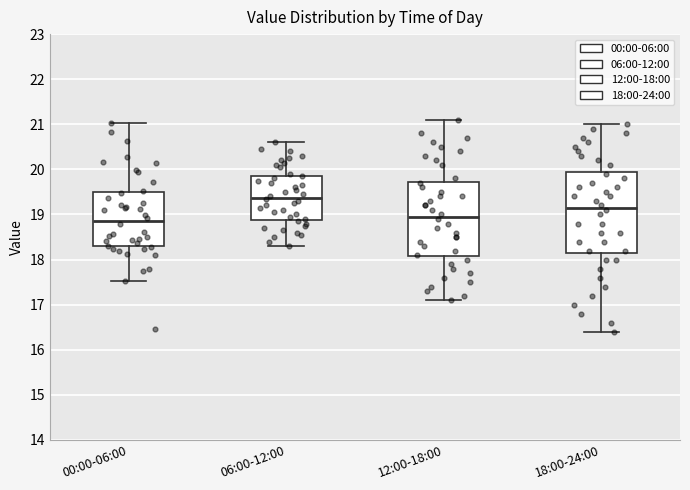

Comparing the boxes themselves (not the whiskers), which one is the tallest?

18:00-24:00